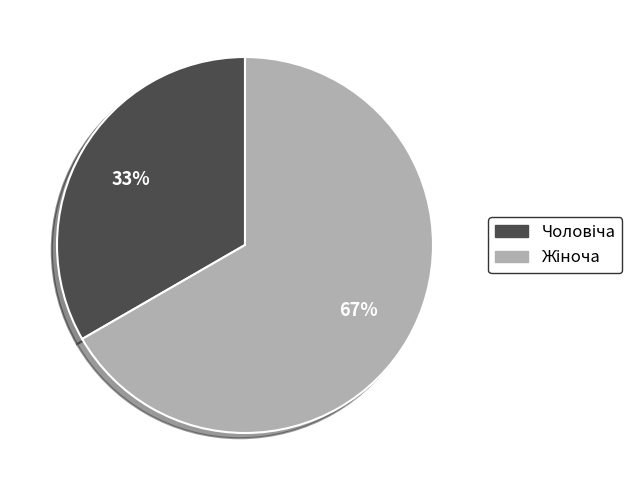

Does any single category account for the majority?

Yes